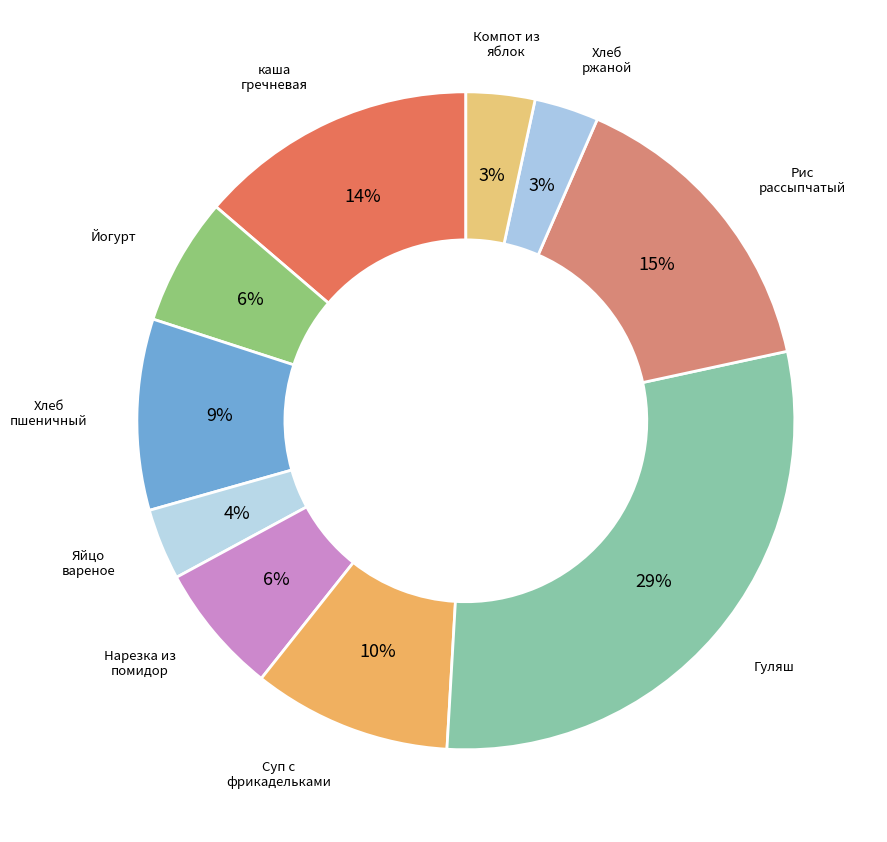

Is there any slice that represents more than half of the pie?

No